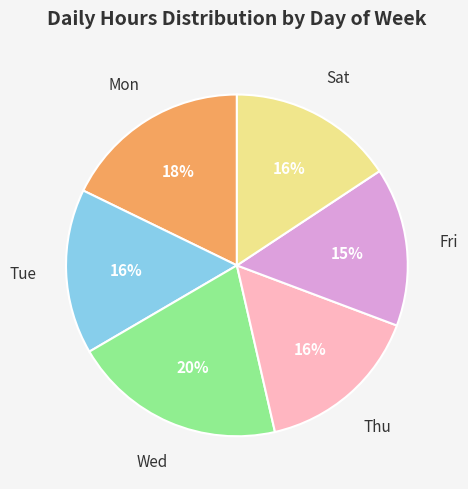

To the nearest percent, what is the difference between the largest and smallest slice percentages?

5%